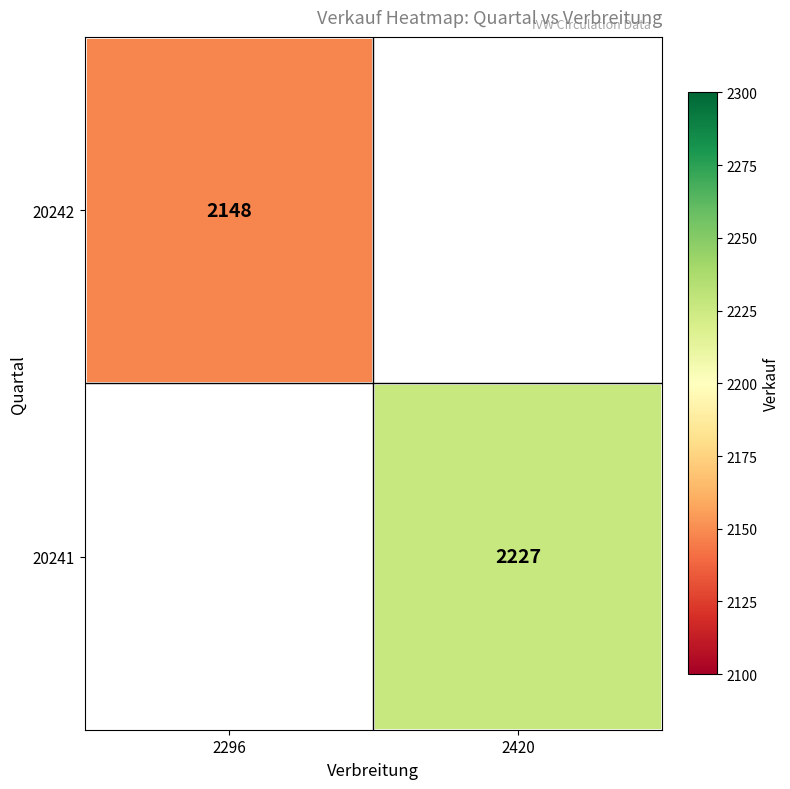

Which has a higher value, 2296 or 2420?

2420